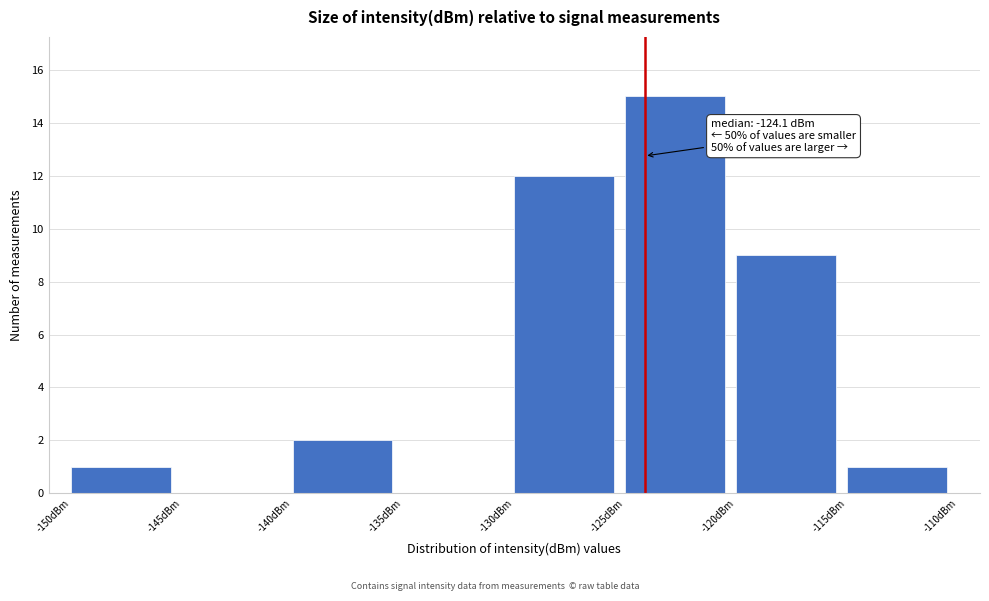

Which range on the x-axis has the tallest bar?

-125 to -120